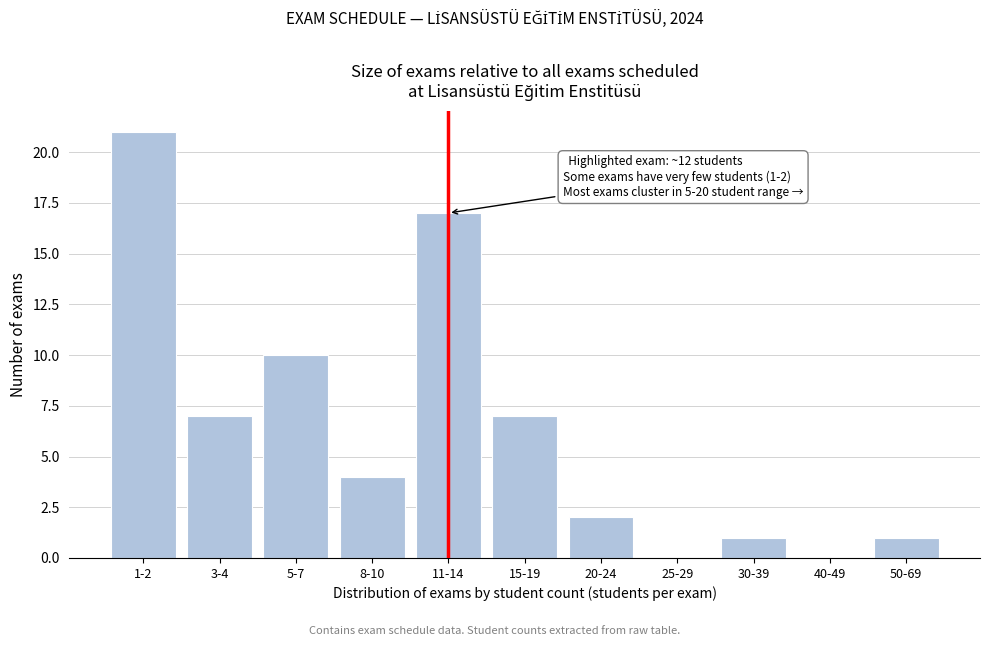

Reading right to left, what are all the values shown in this chart?

50-69=1	40-49=0	30-39=1	25-29=0	20-24=2	15-19=7	11-14=17	8-10=4	5-7=10	3-4=7	1-2=21